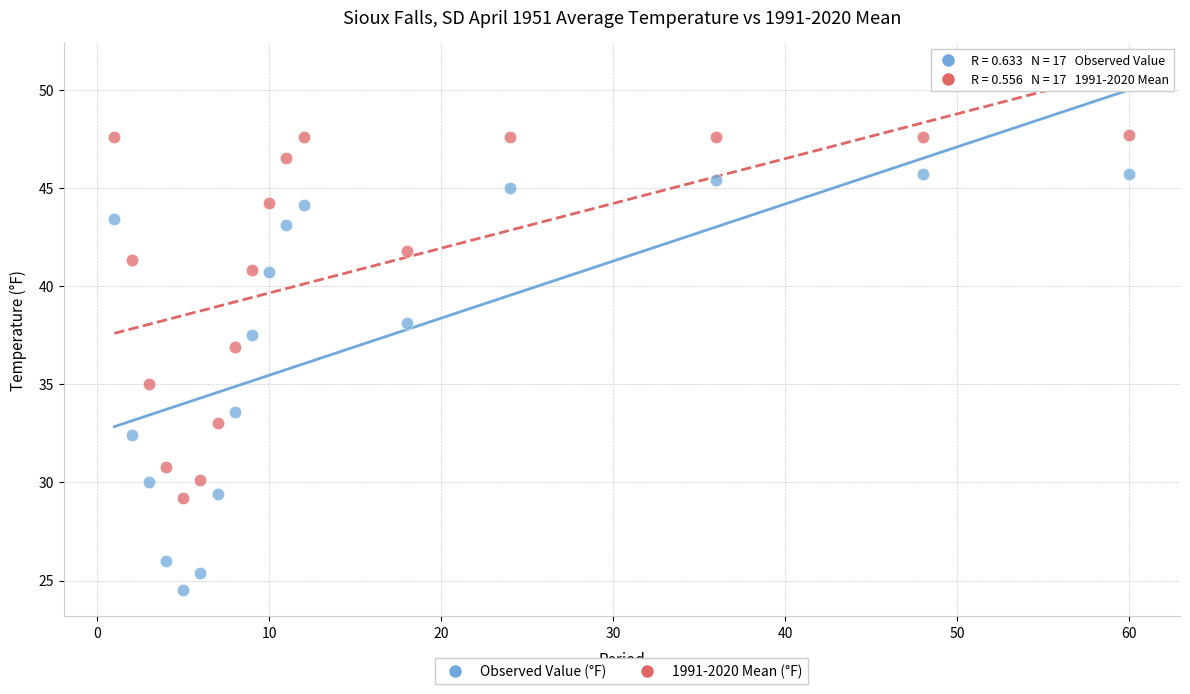

Which series has the largest Y range (max minus min)?

Observed Value (°F)